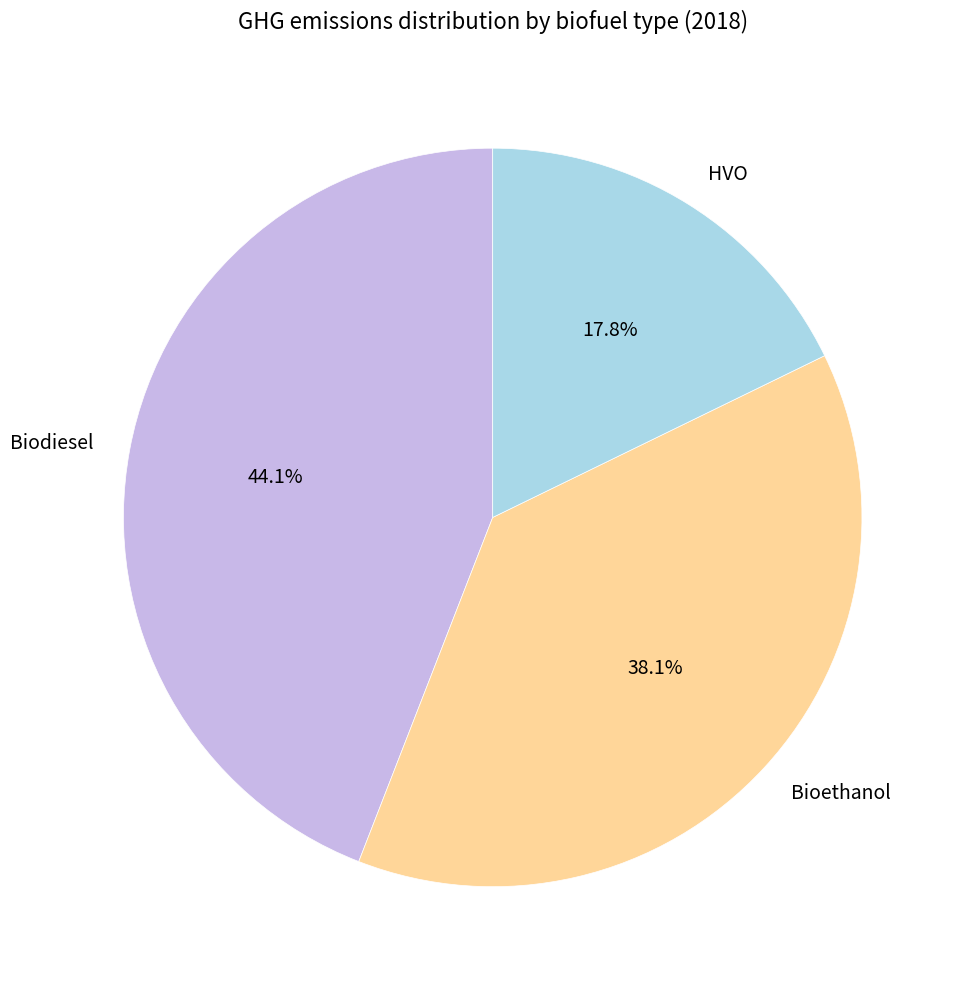

To the nearest percent, what percentage of the pie is HVO?

18%